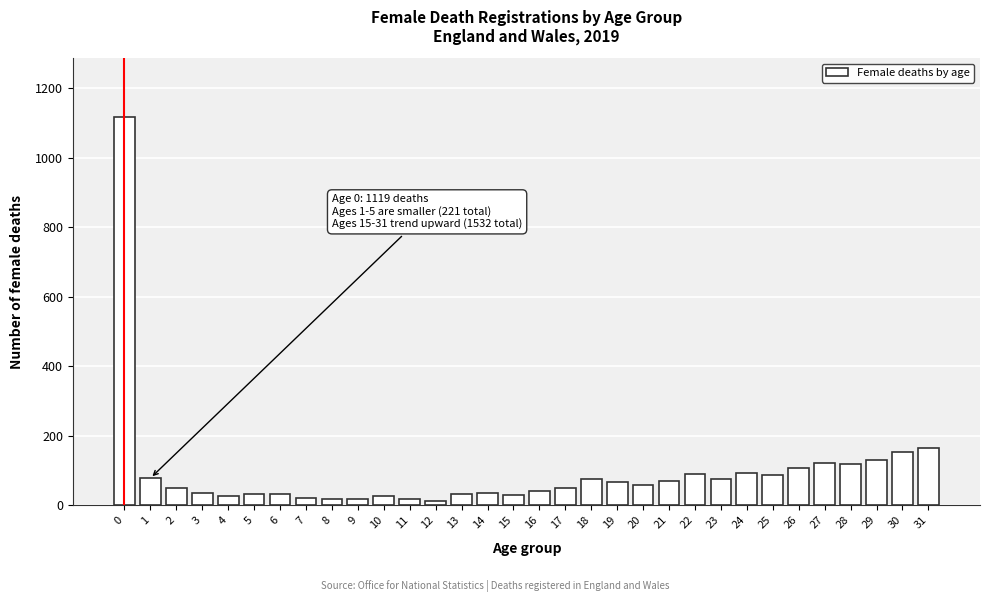

What is the change in value from 13 to 25?

+54